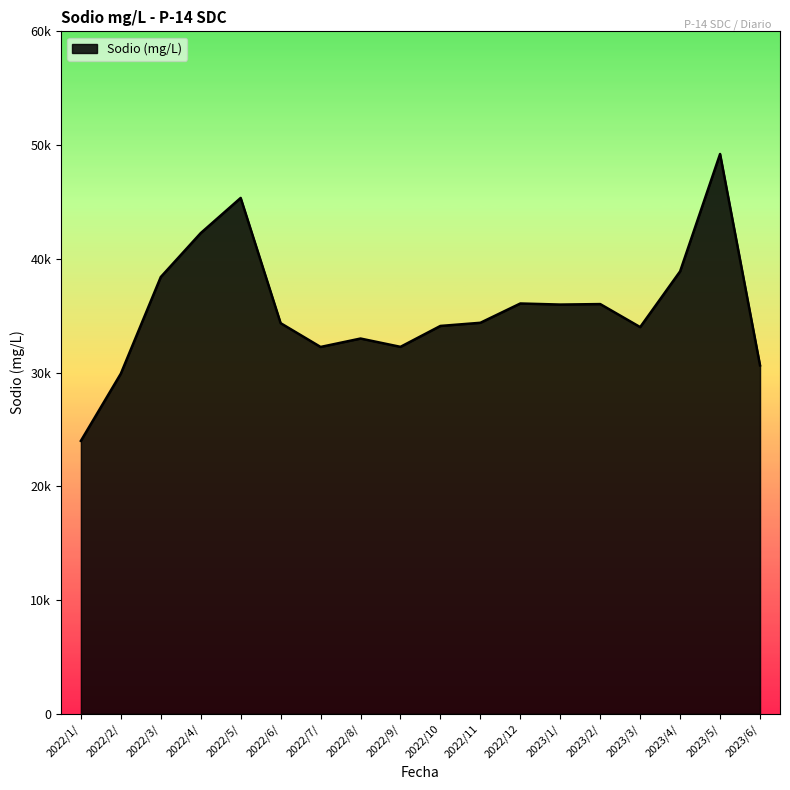

What is the difference between the maximum and second lowest values?

19310.7